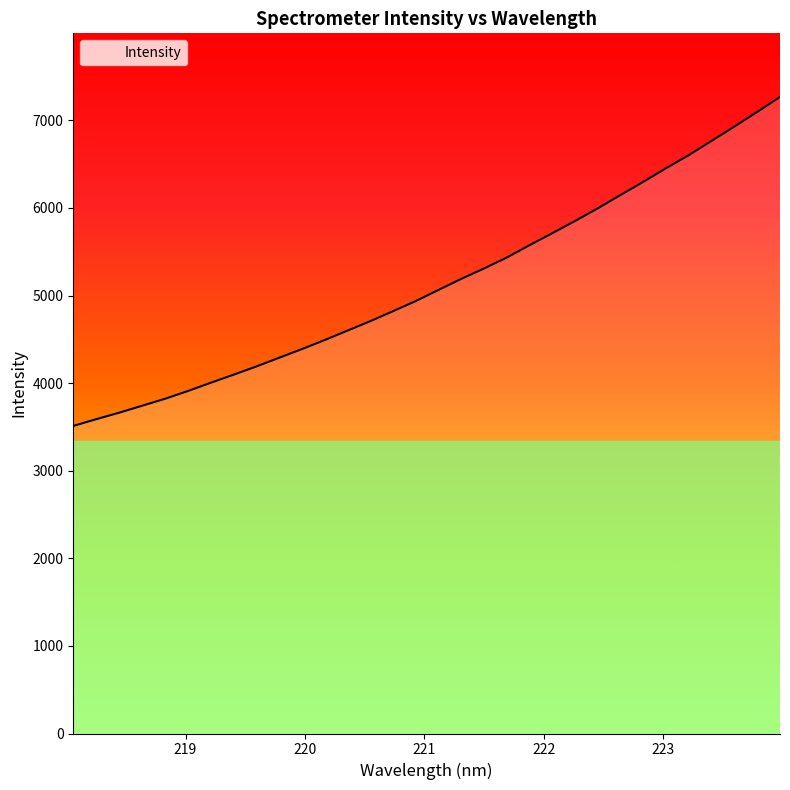

What is the difference between the maximum and minimum values?

3755.2